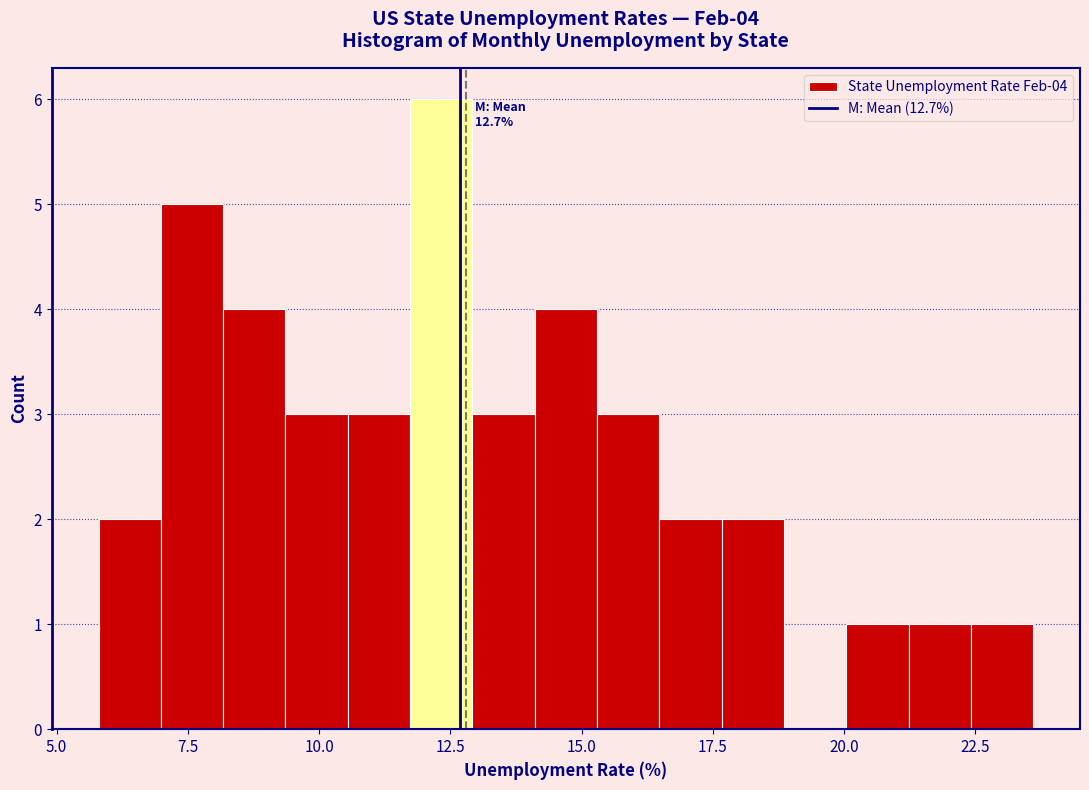

Read against the x-axis, roughly where is the centre of the tallest bar?

12.5